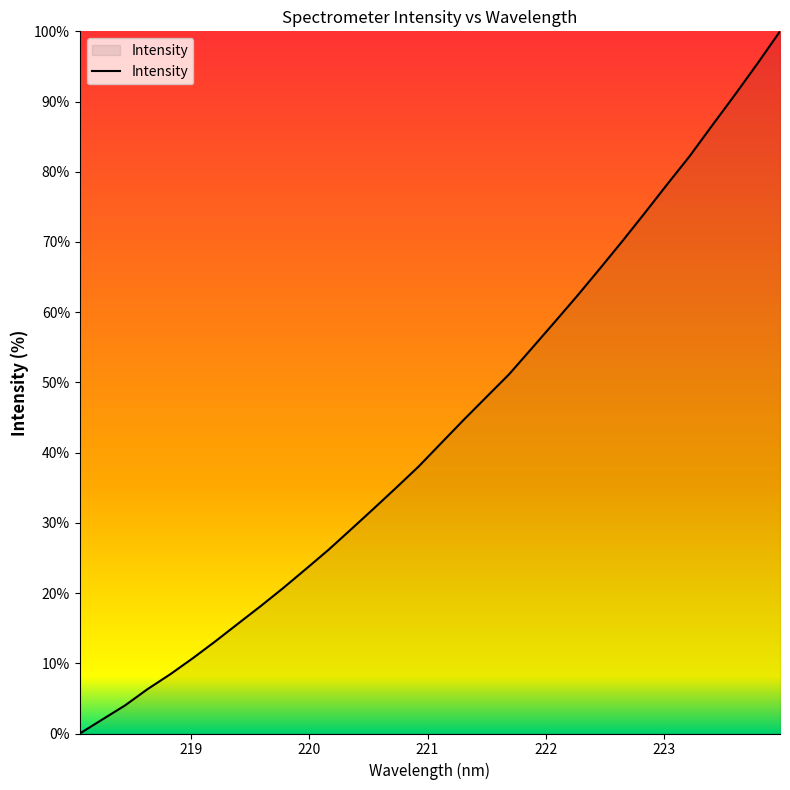

What is the difference between the maximum and minimum values?

100.0